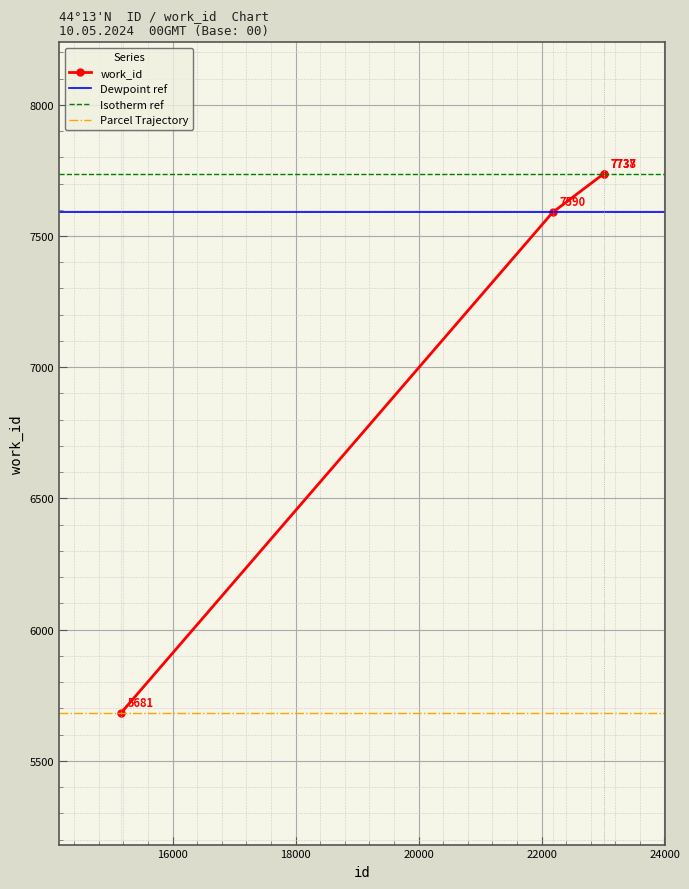

What is the value of the work_id point at the 4th from the left?

7738